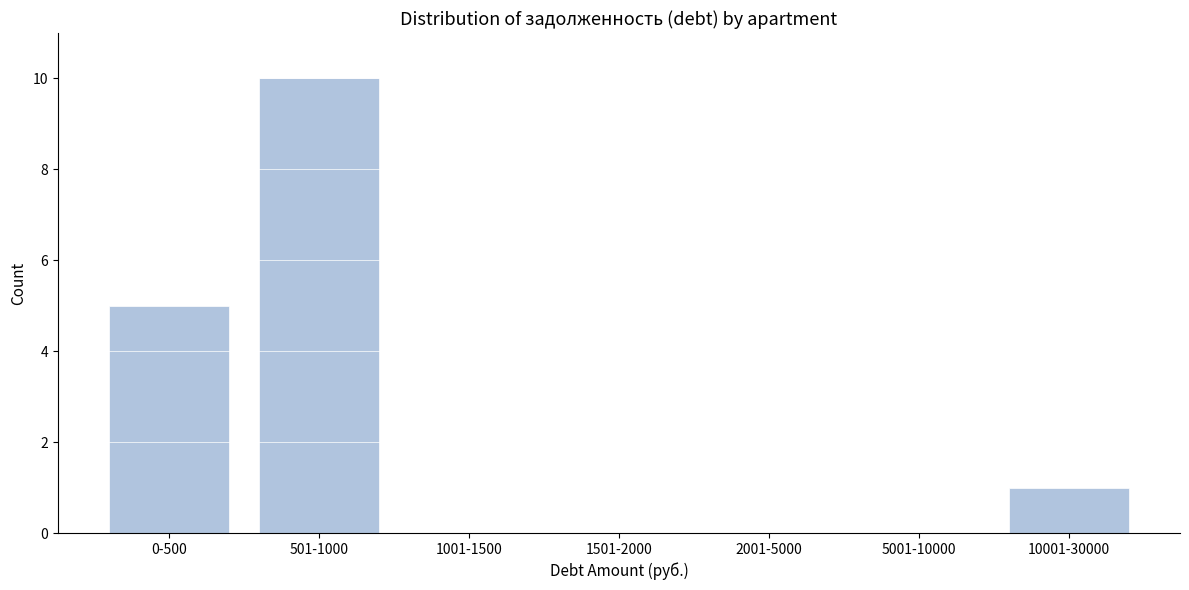

Reading left to right, transcribe all the data shown in this chart.

0-500=5	501-1000=10	1001-1500=0	1501-2000=0	2001-5000=0	5001-10000=0	10001-30000=1